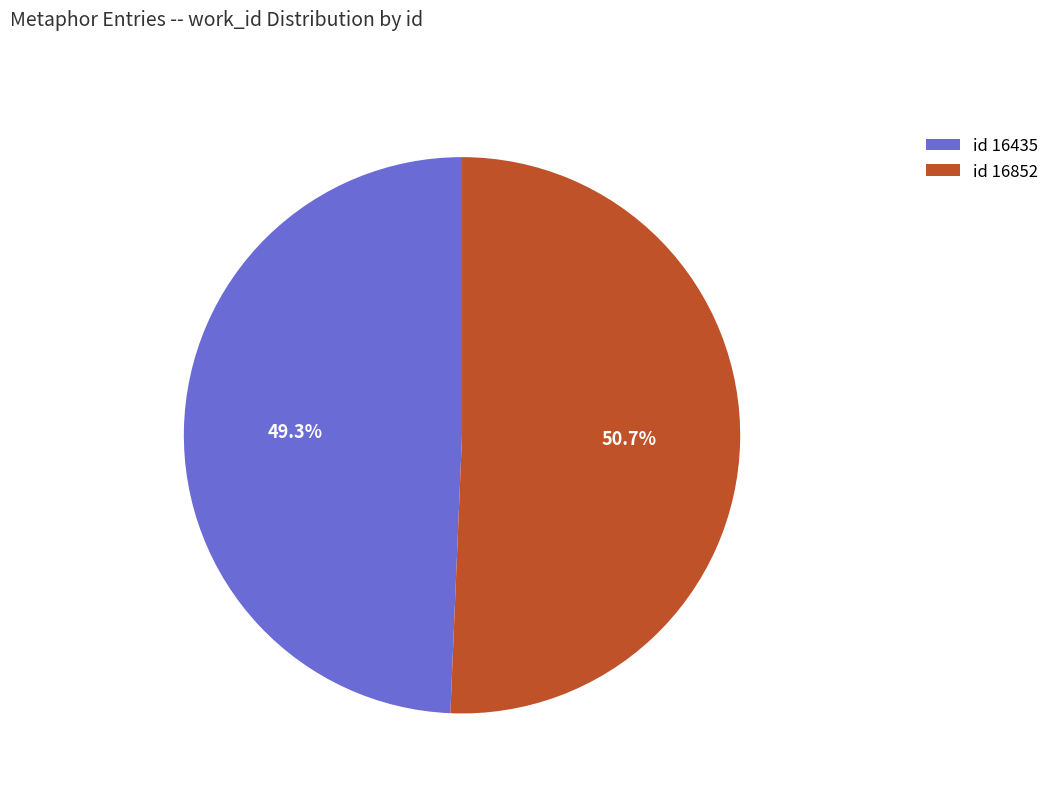

To the nearest percent, what is the average slice percentage?

50%